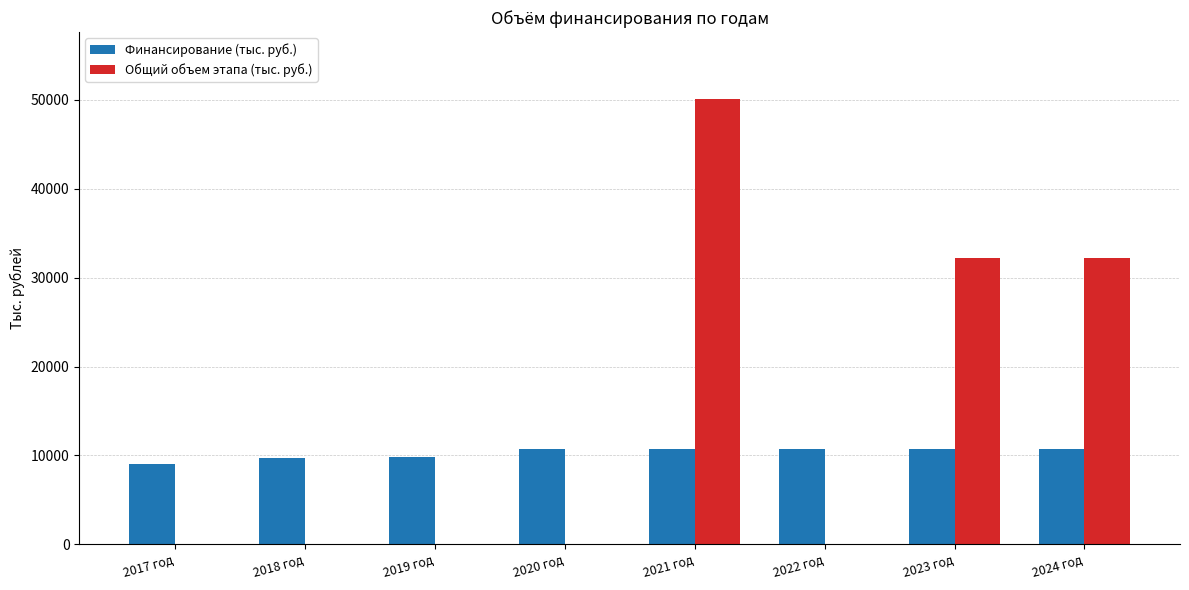

What is the highest value of the Общий объем этапа (тыс. руб.) series?

50091.8